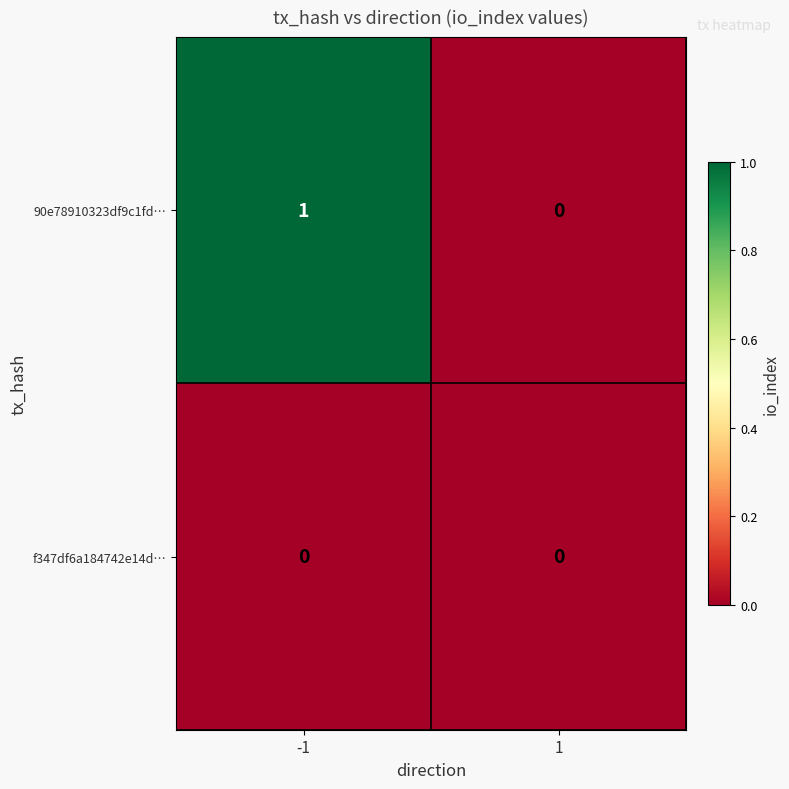

Which series has the largest range (max minus min)?

90e78910323df9c1fd…